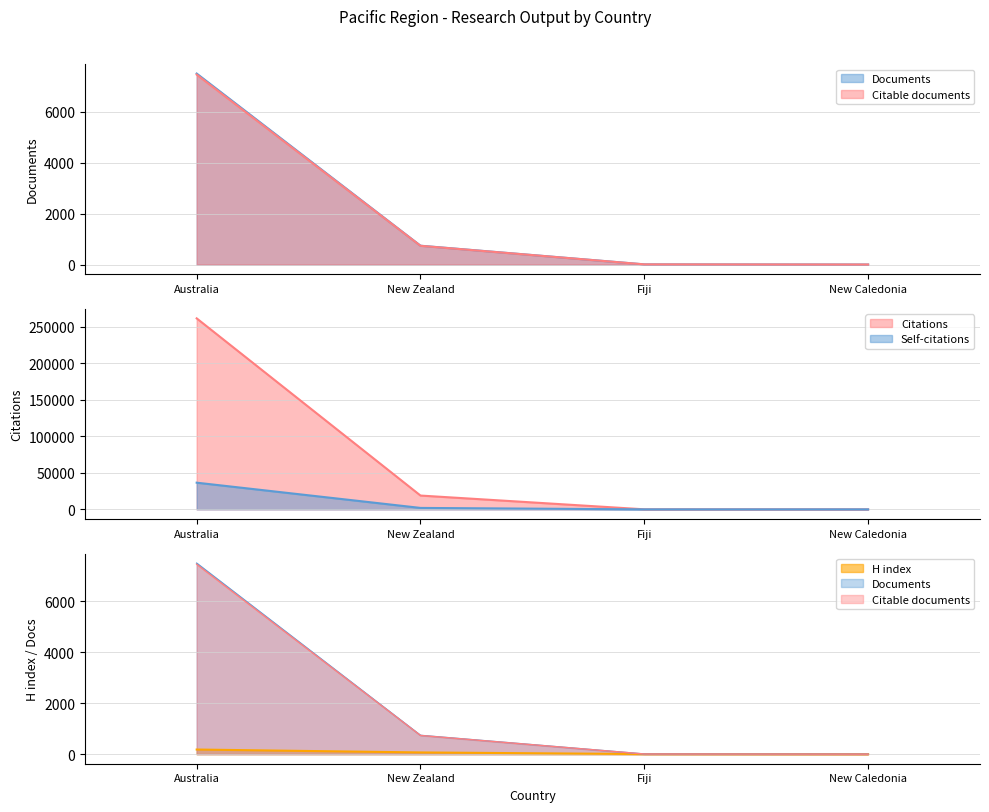

The Citable documents series shows 7449 at Australia. True or false?

True